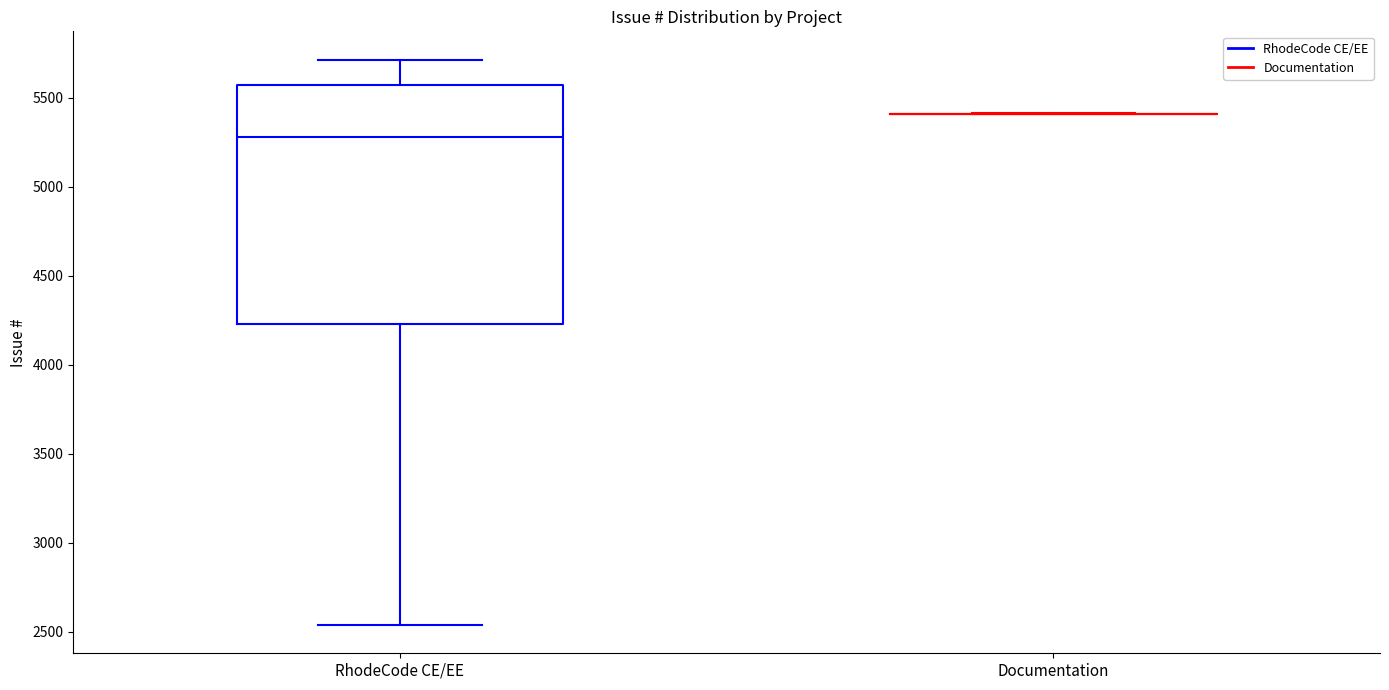

Reading left to right, transcribe this box plot: for each box, give where its median line is, the range the box spans, and where its two whiskers end, as read against the y-axis. The values are not printed on the chart, so give them approximately, as read against the axis.

RhodeCode CE/EE: median 5300, box 4250 to 5550, whiskers 2550 to 5700
Documentation: box collapsed to a line at 5400, whiskers 5400 to 5400